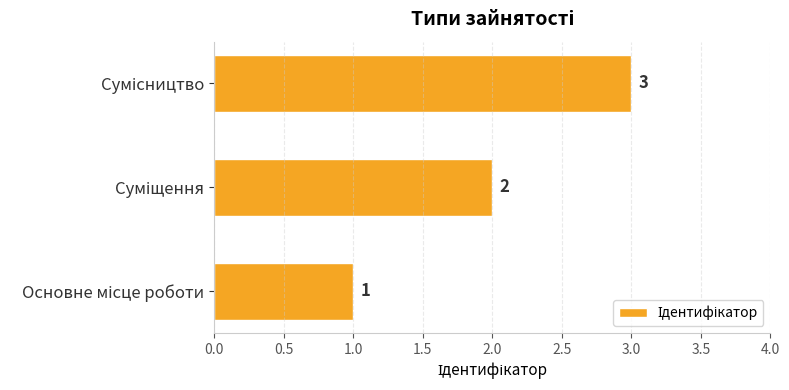

What is the maximum value shown in the chart?

3